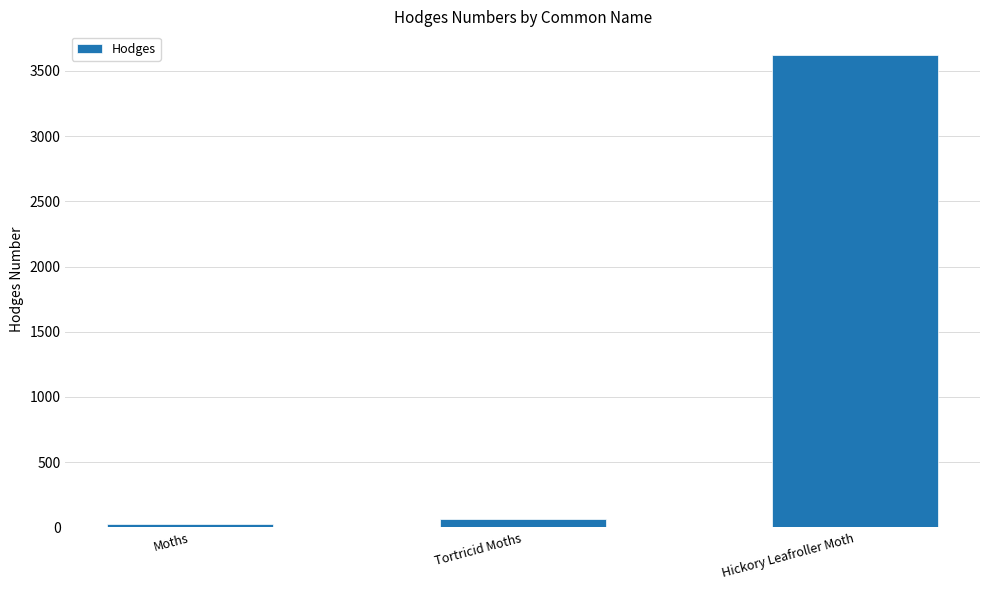

The chart shows a value of 62.1 at Tortricid Moths. True or false?

True